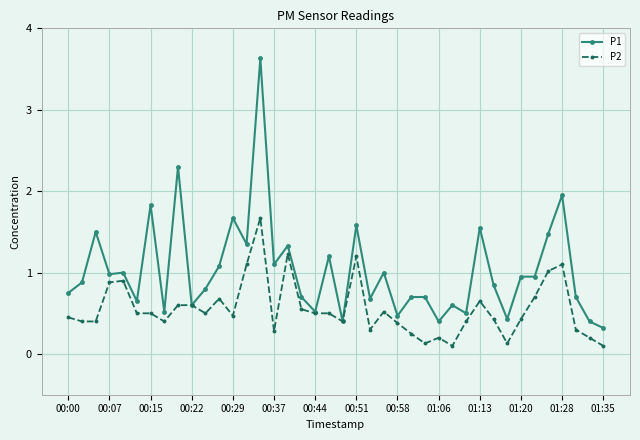

What is the maximum value shown in the chart?

3.6